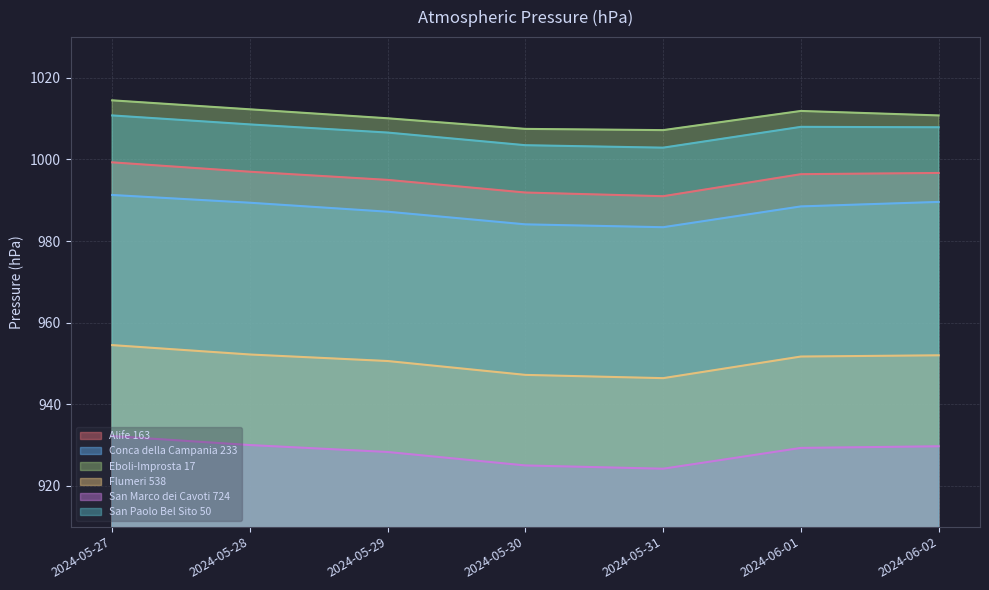

How many values in the Flumeri 538 series exceed 951?

4